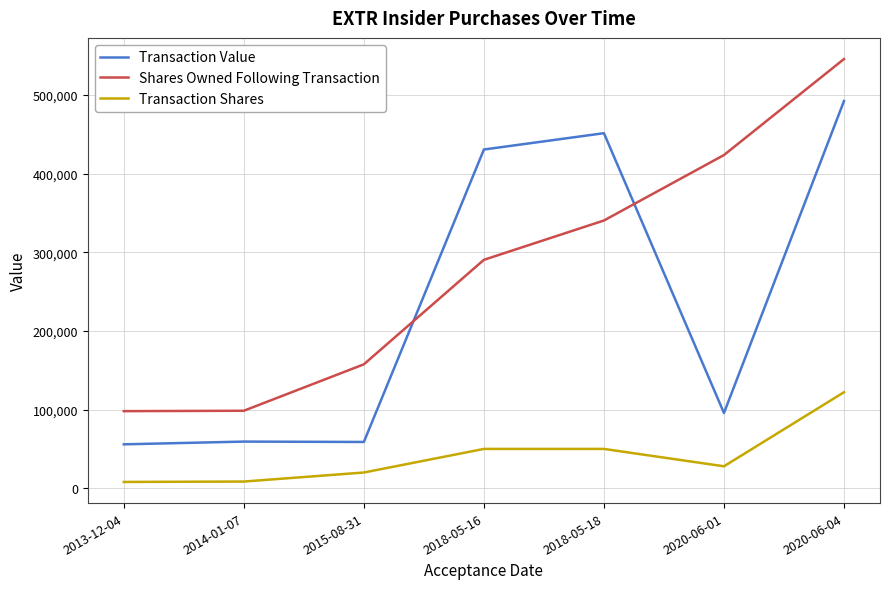

Is it true that Shares Owned Following Transaction equals 456167 at 2018-05-16?

False